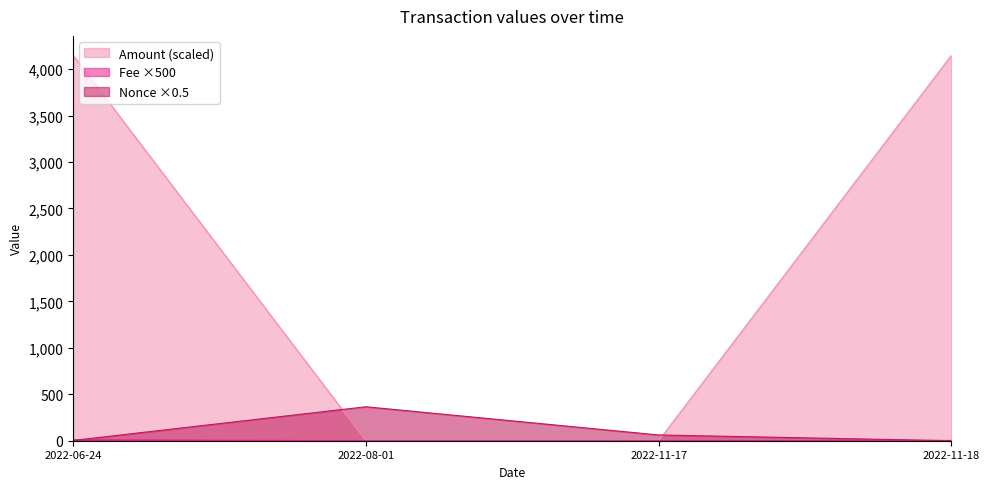

At how many categories does at least one series exceed 3888?

2